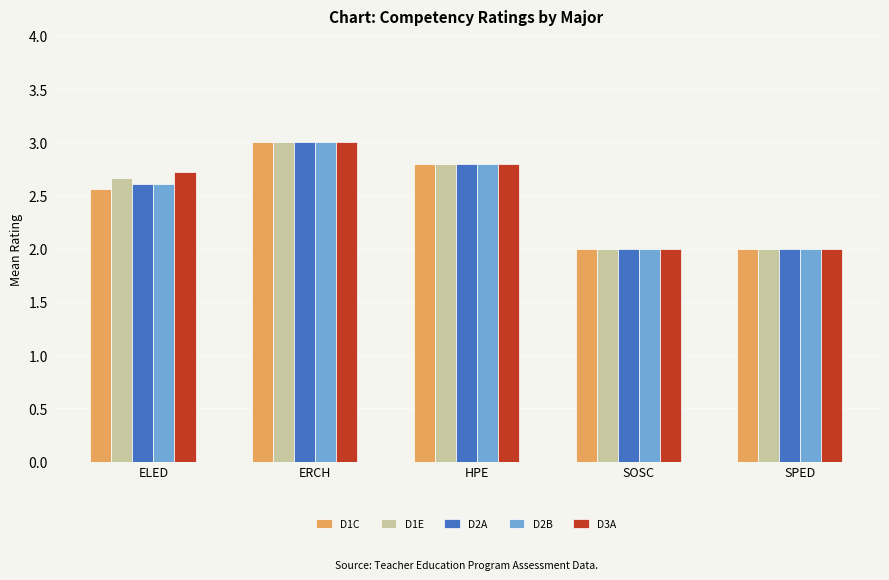

How many bars are there in total?

25